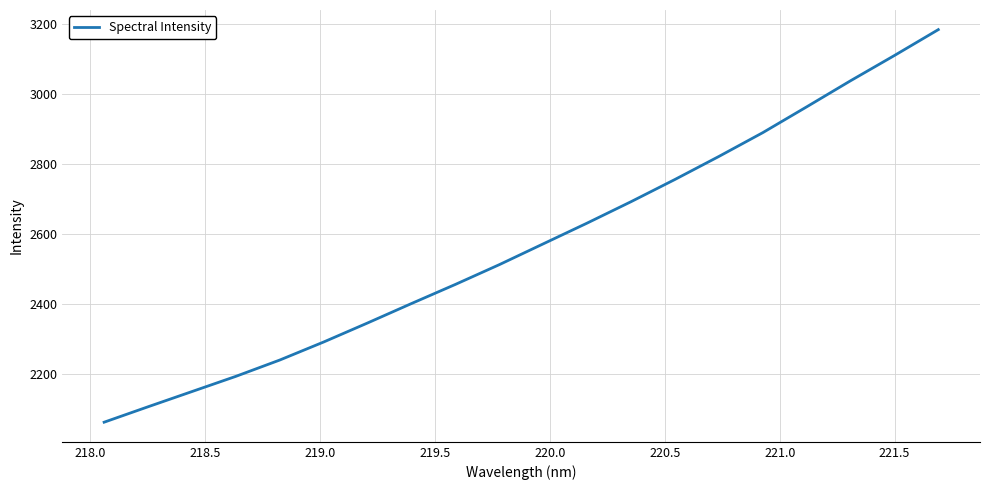

What is the minimum value shown in the chart?

2061.9